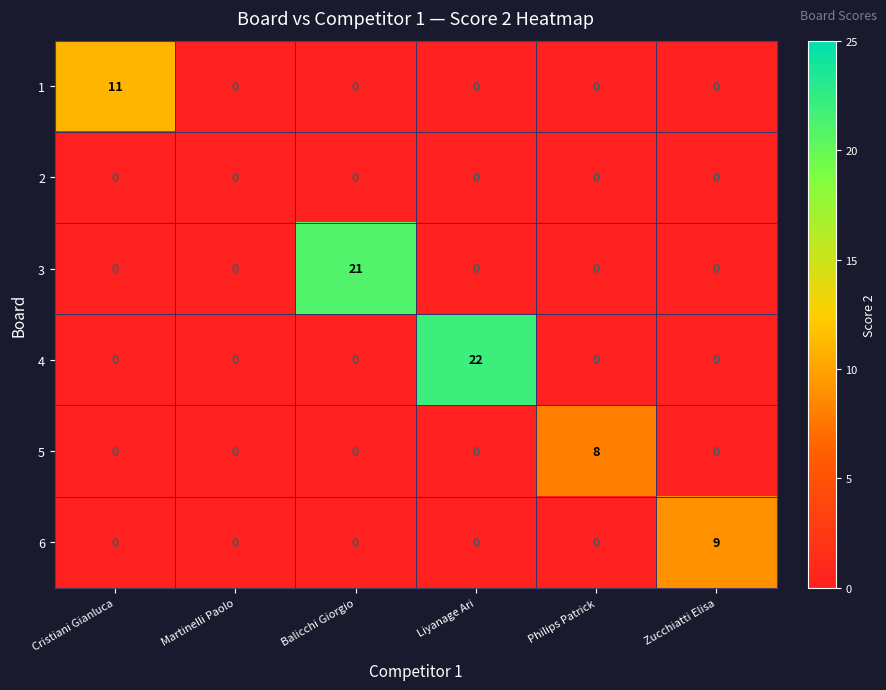

Between Martinelli Paolo and Liyanage Ari, which series saw the biggest shift?

4